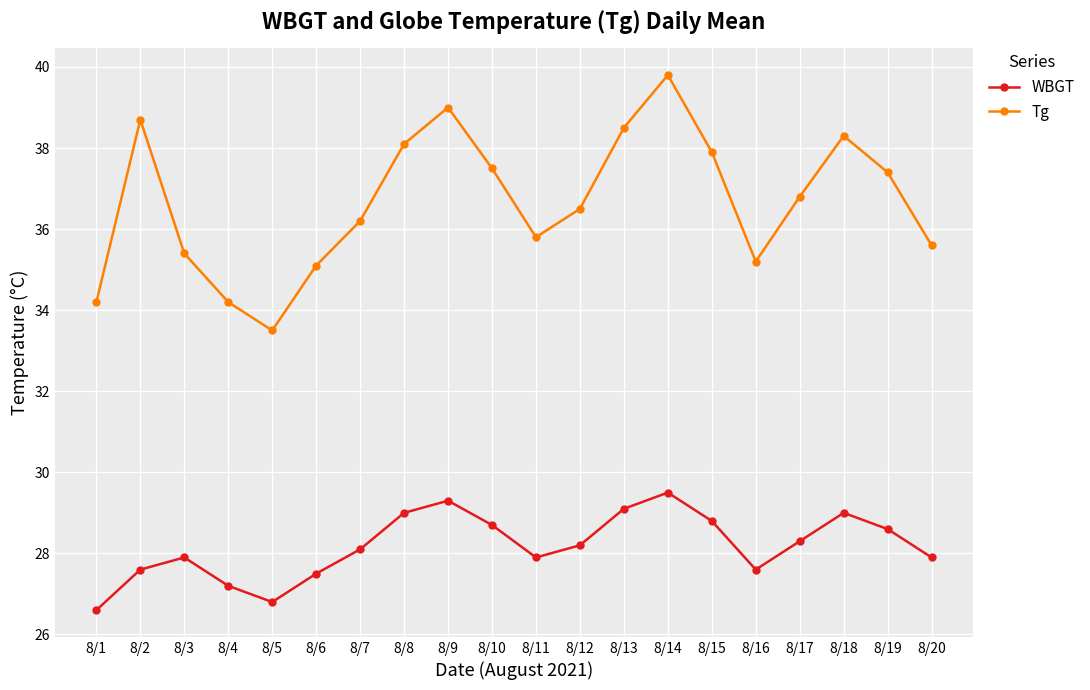

The WBGT series shows 8.9 at 8/12. True or false?

False